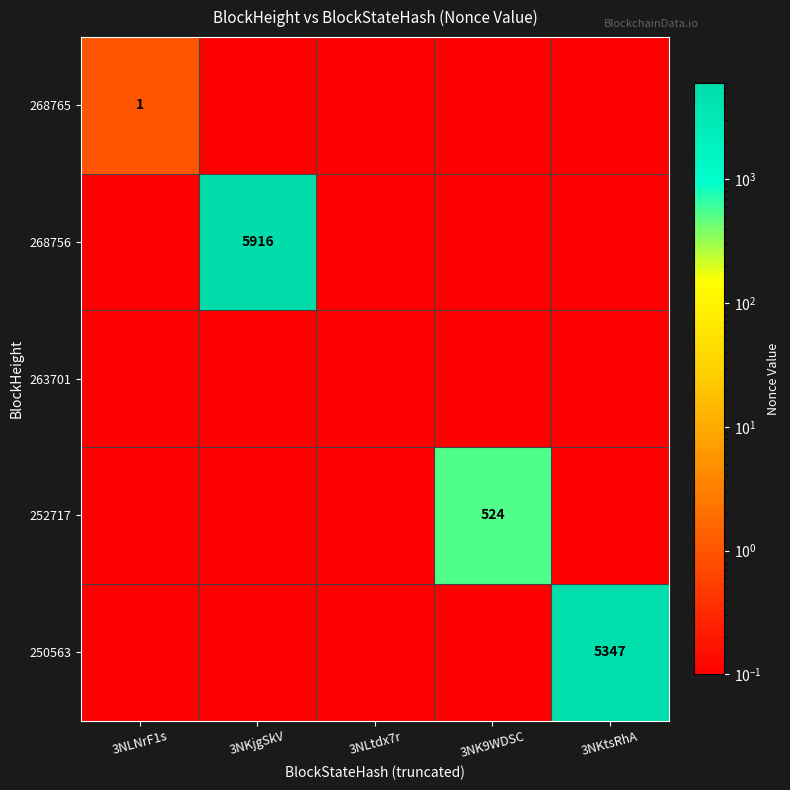

The 268756 series shows 5916.0 at 3NKjgSkV. True or false?

True